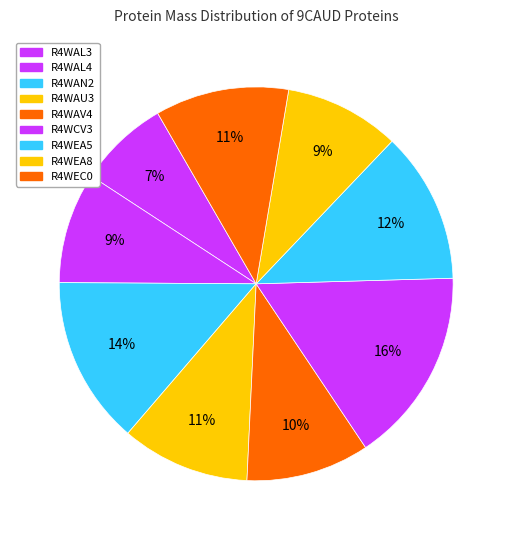

What percentage do R4WAU3 and R4WEA8 together represent?

20.0%